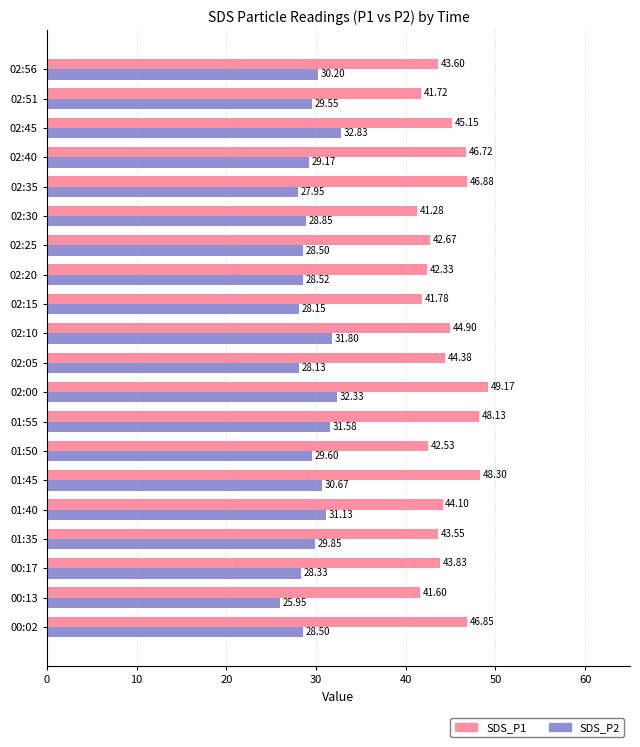

Rank the series by their maximum value, from lowest to highest.

SDS_P2, SDS_P1